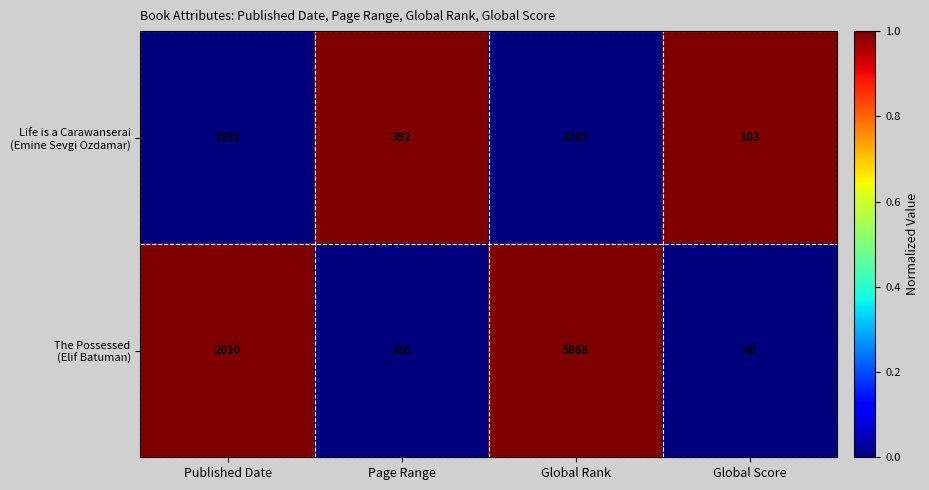

What is the total value across all series at Global Rank?

9637